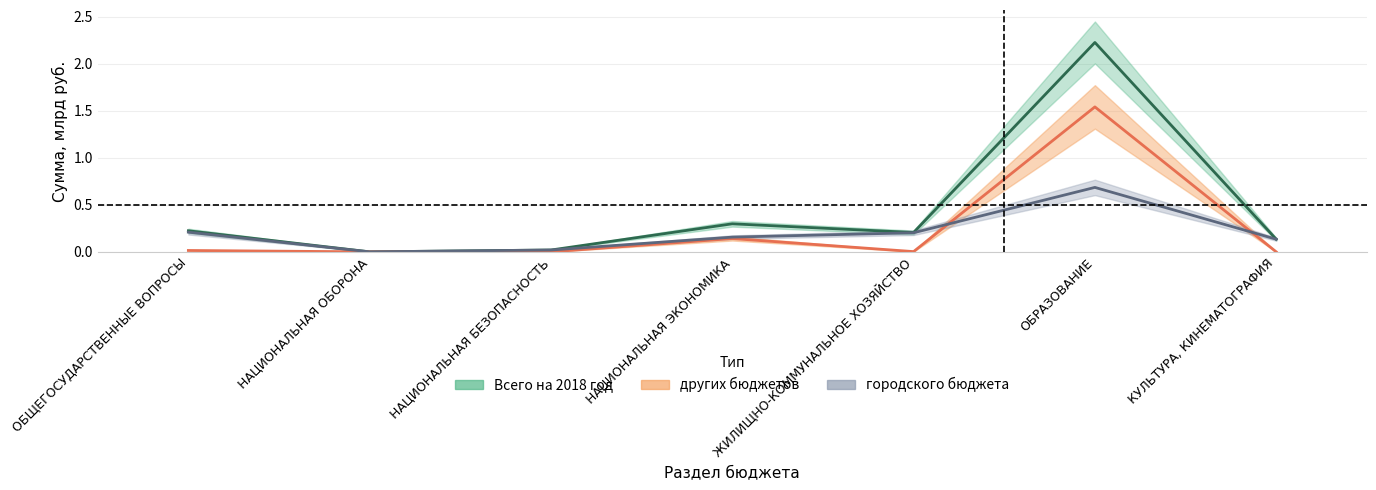

True or false: городского бюджета and Всего на 2018 год intersect in this chart.

False